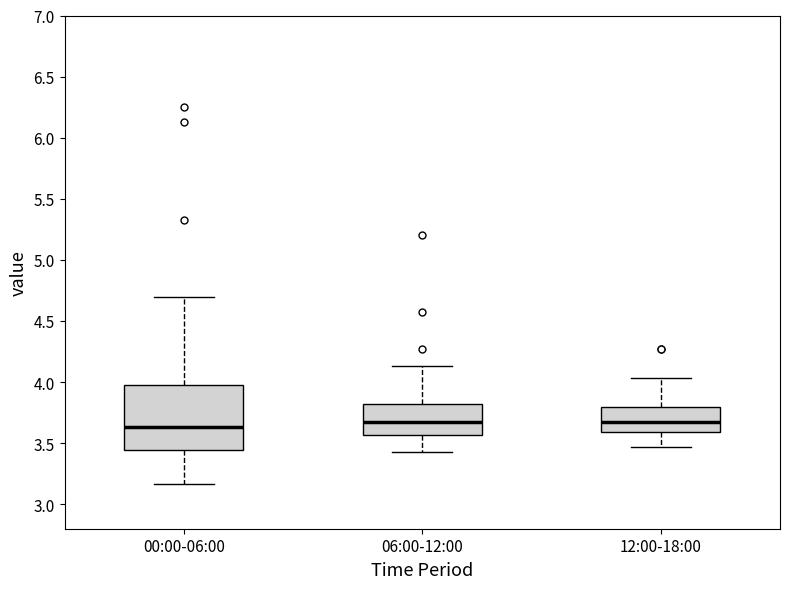

Which box is the tallest, from its lower edge to its upper edge?

00:00-06:00